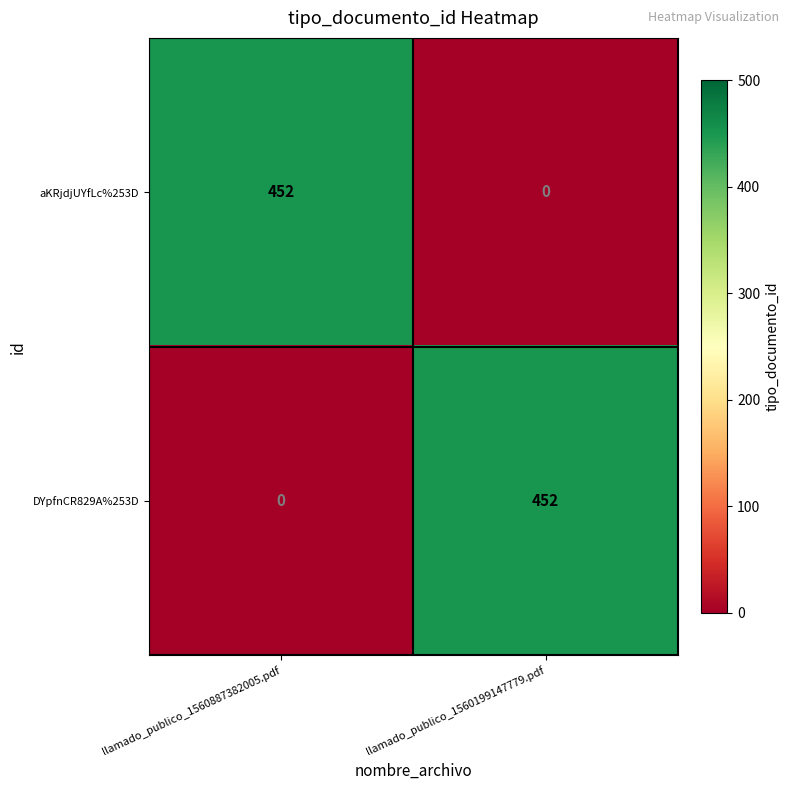

The value of DYpfnCR829A%253D at llamado_publico_1560199147779.pdf is 452. True or false?

True